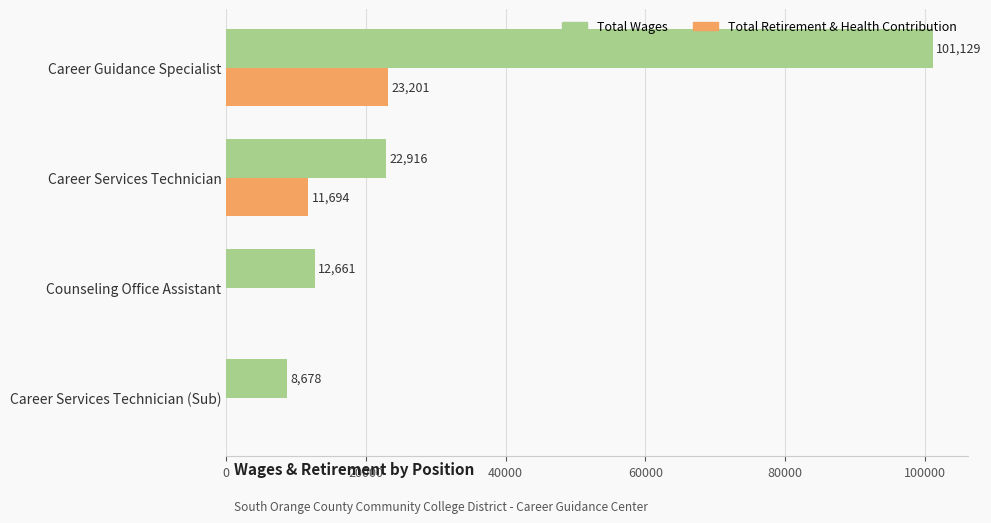

What is the highest value of the Total Wages series?

101129